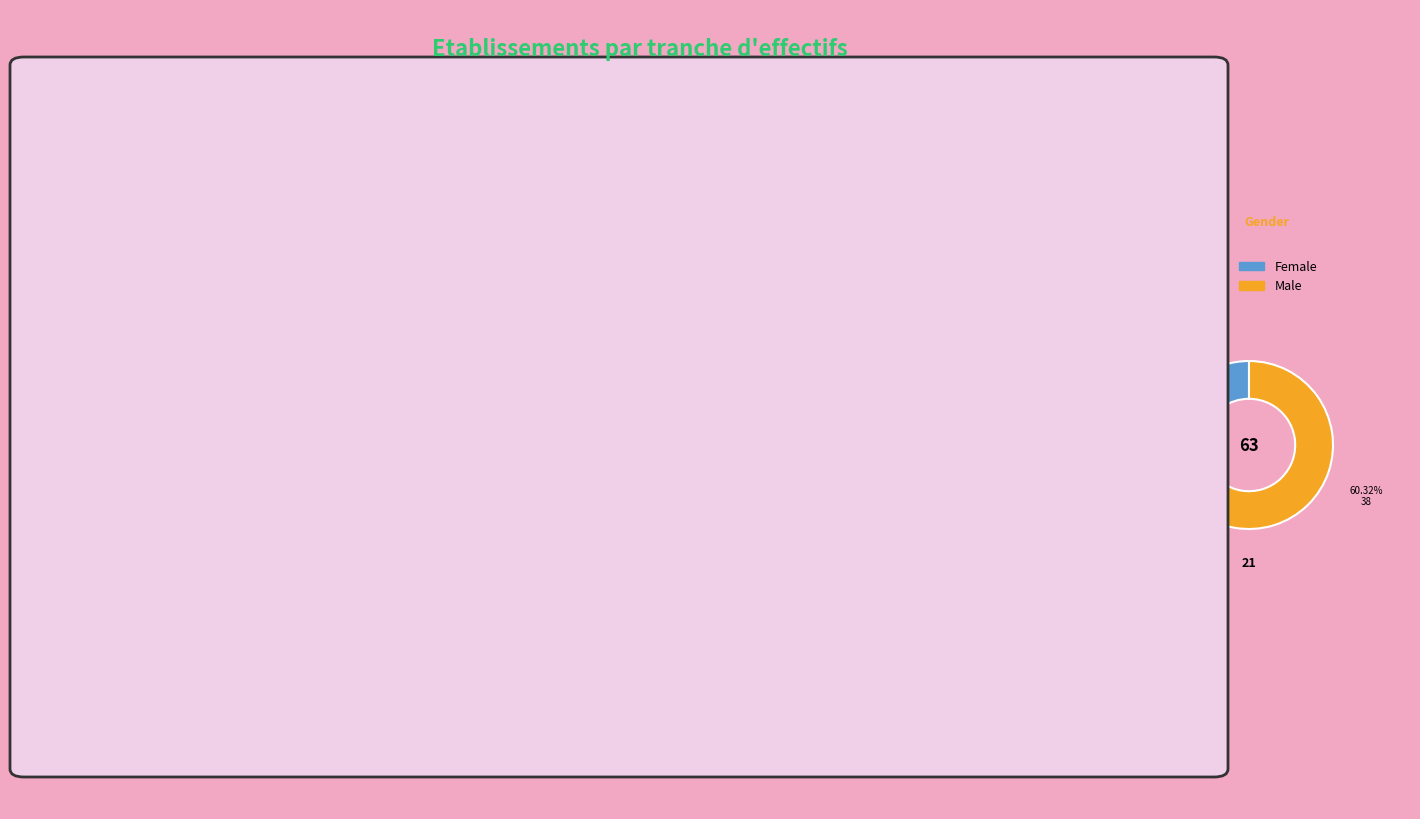

True or false: 02 accounts for 17% of the total.

False